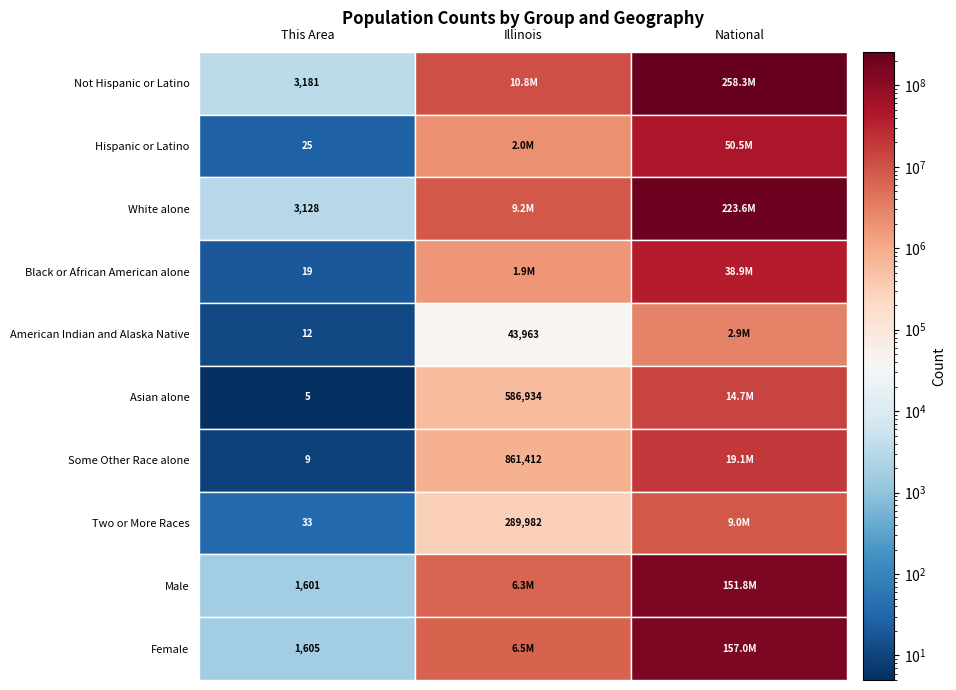

True or false: Asian alone has a value of 25424208 at National.

False